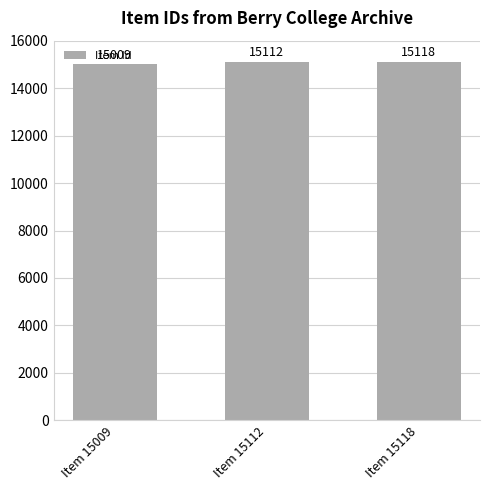

Reading left to right, extract all data points from this chart.

Item 15009=15009	Item 15112=15112	Item 15118=15118